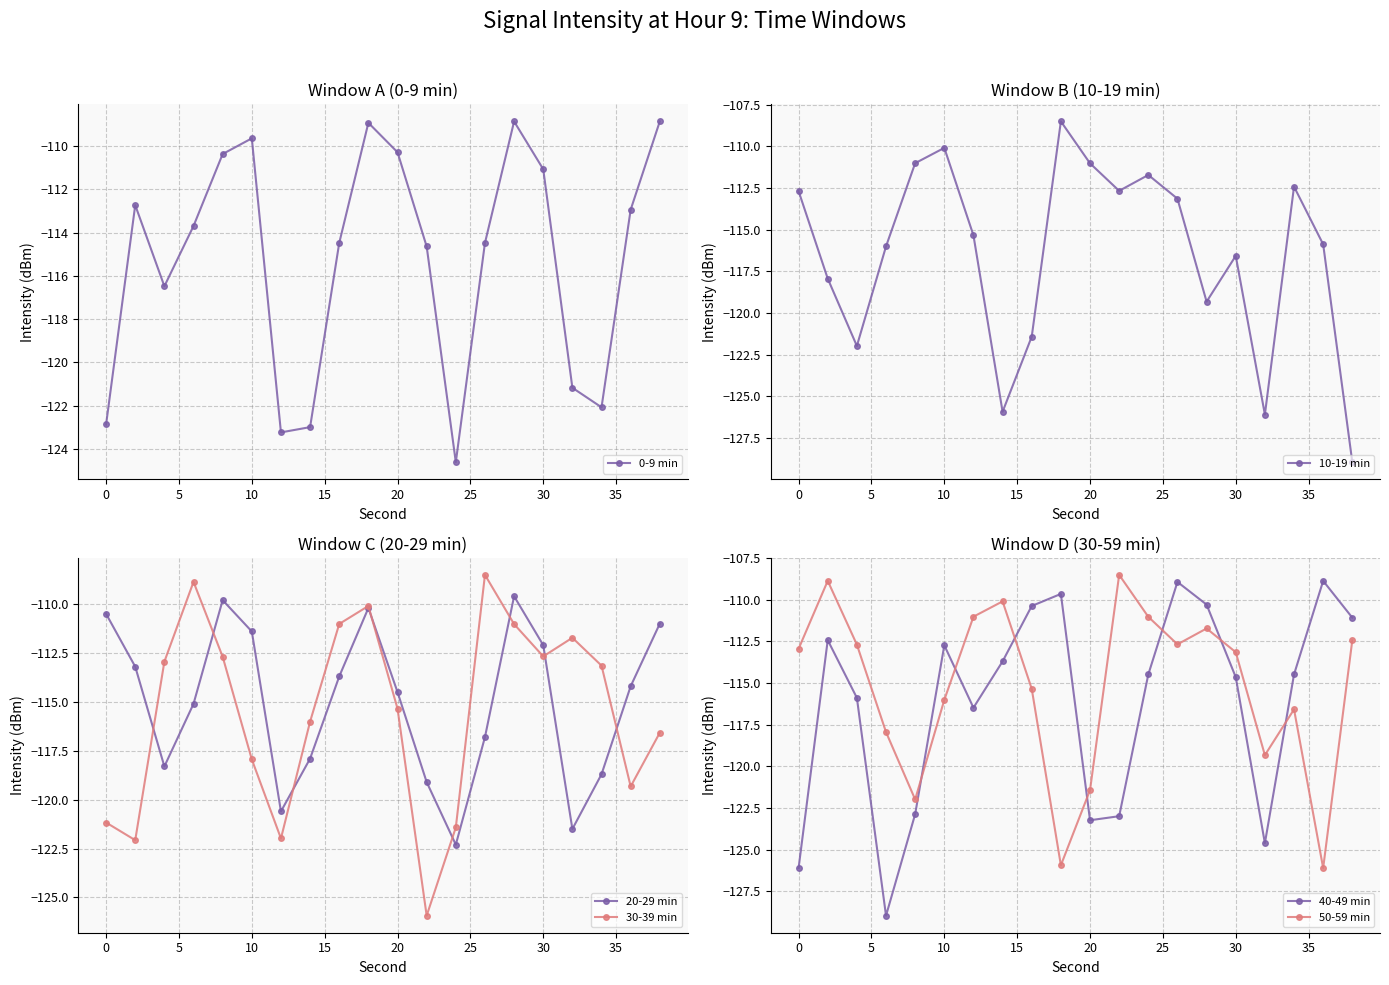

True or false: 0-9 min has more than 1 points higher than both neighbors.

True